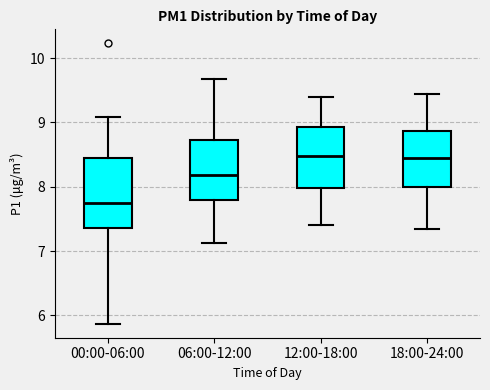

Comparing the boxes themselves (not the whiskers), which one is the tallest?

00:00-06:00